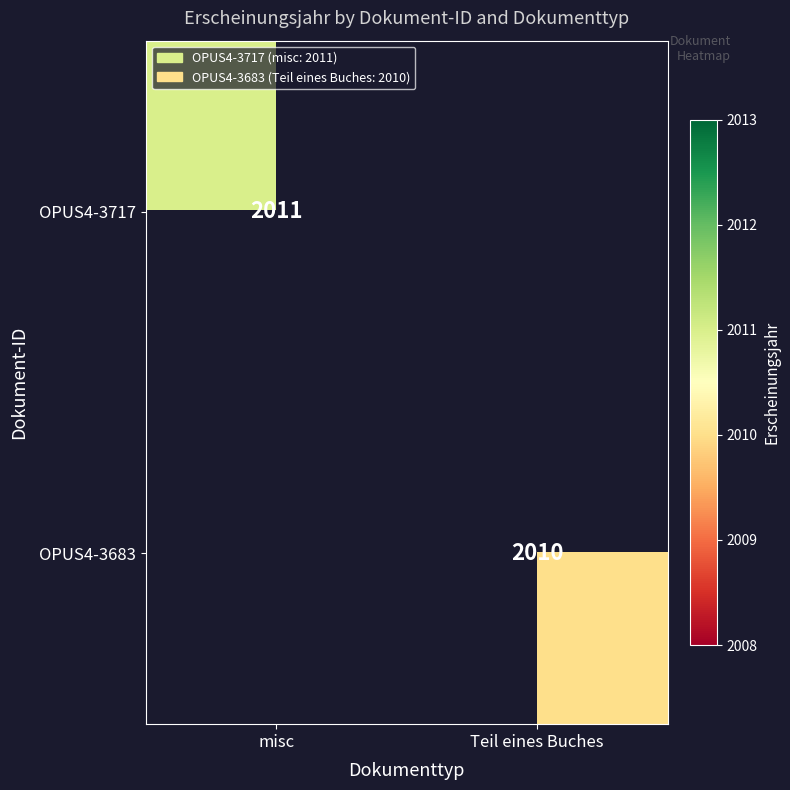

Between Teil eines Buches and misc, which is larger?

misc